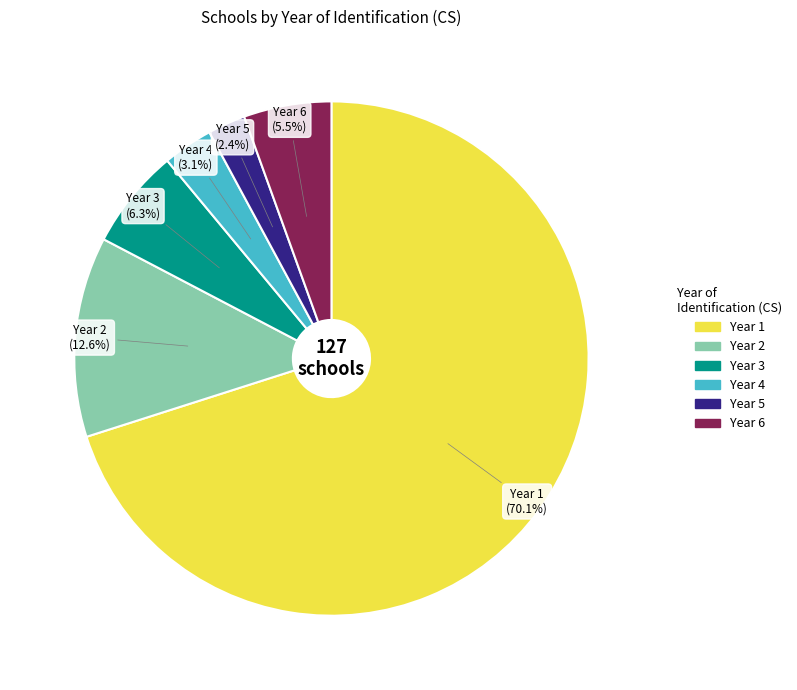

To the nearest percent, what percentage of the pie is Year 5?

2%